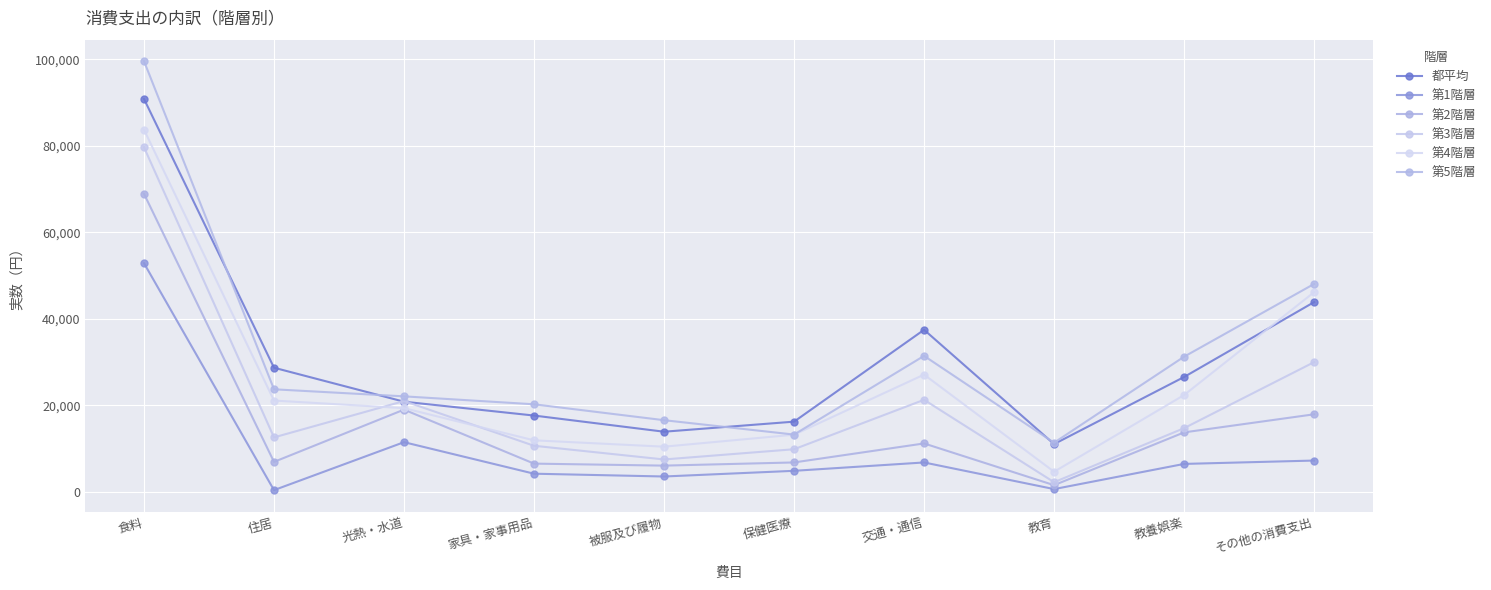

True or false: 第2階層 has a value of 26794 at その他の消費支出.

False